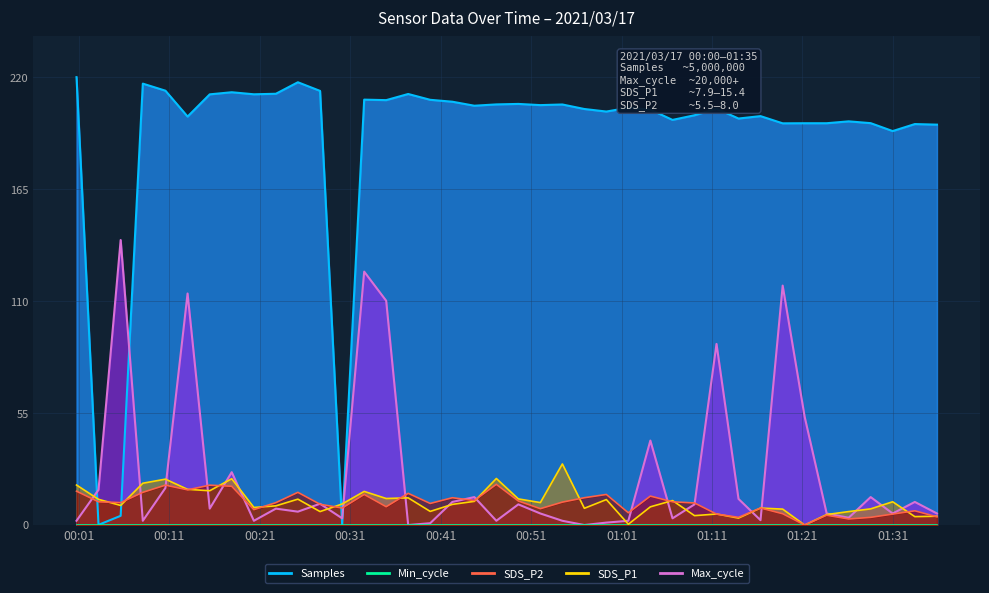

Does the chart display data point markers on the line(s)?

No